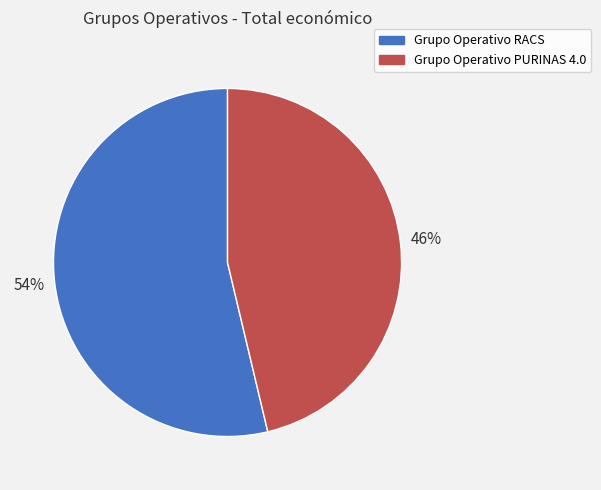

To the nearest percent, what is the combined percentage of Grupo Operativo RACS and Grupo Operativo PURINAS 4.0?

100%